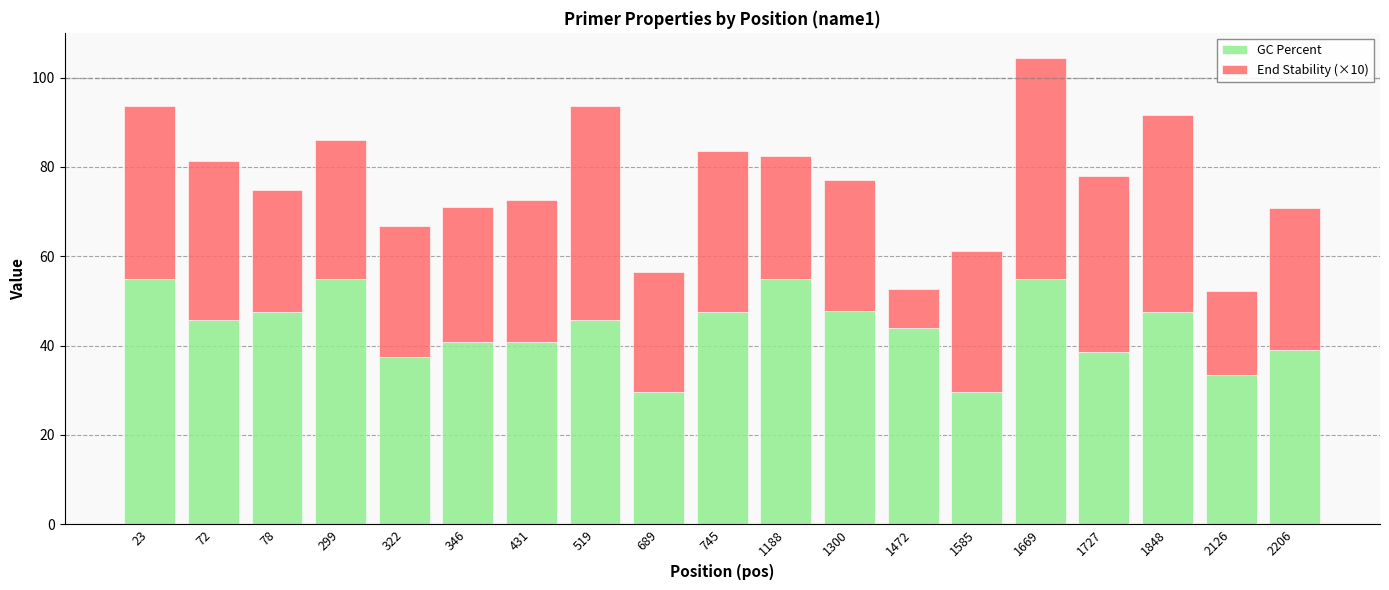

What is the maximum value for GC Percent?

55.0